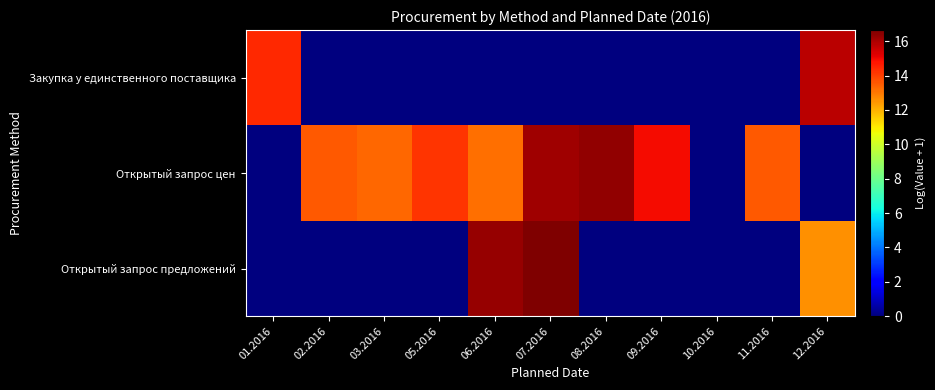

Rank the series by their maximum value, from highest to lowest.

Открытый запрос предложений, Открытый запрос цен, Закупка у единственного поставщика